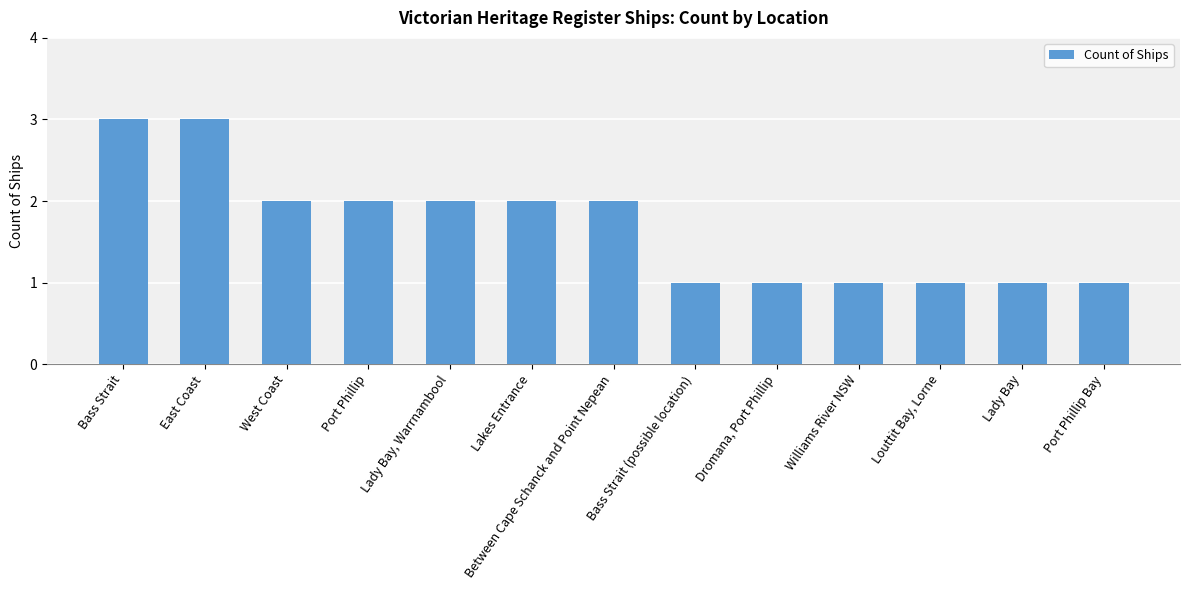

What is the sum of the values at Bass Strait (possible location) and West Coast?

3